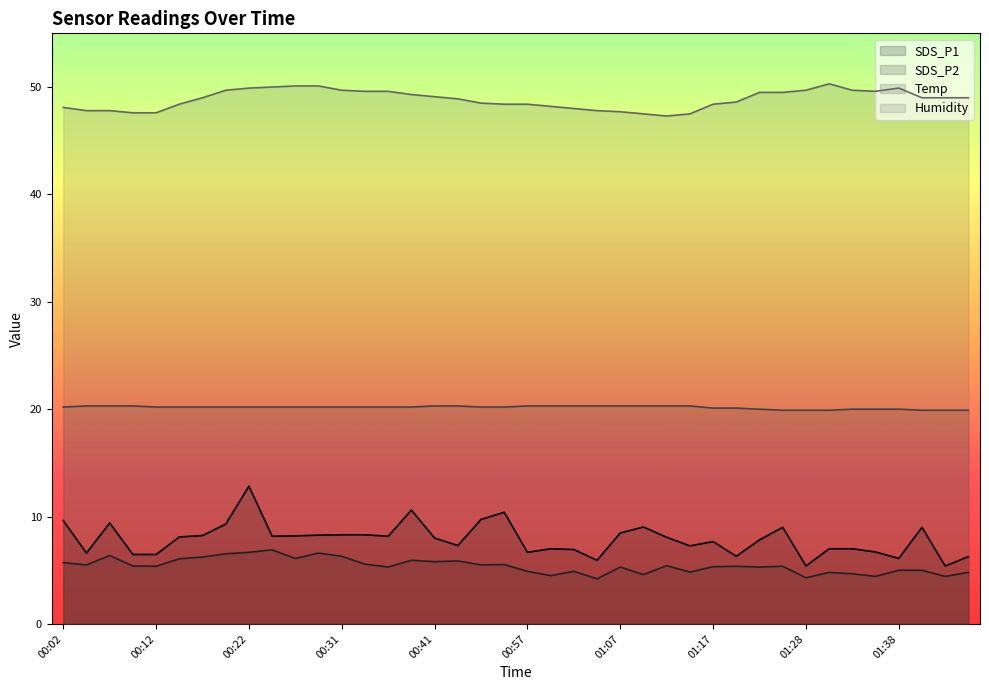

Which label corresponds to the smallest value in the chart?

01:04